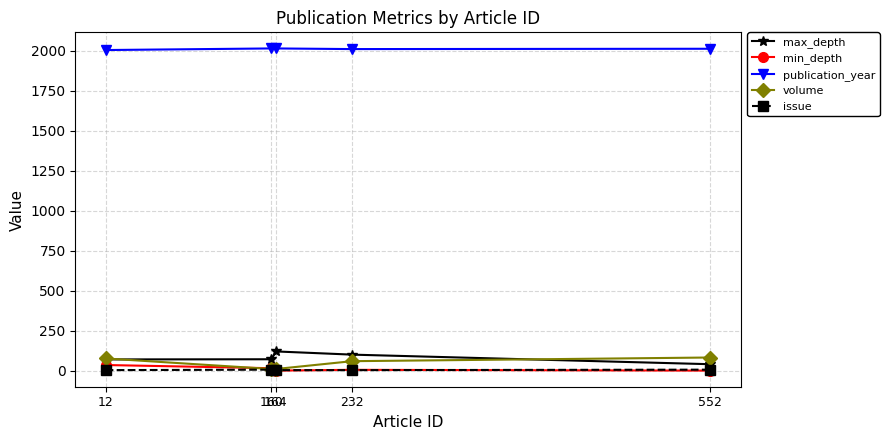

True or false: volume and max_depth intersect in this chart.

True